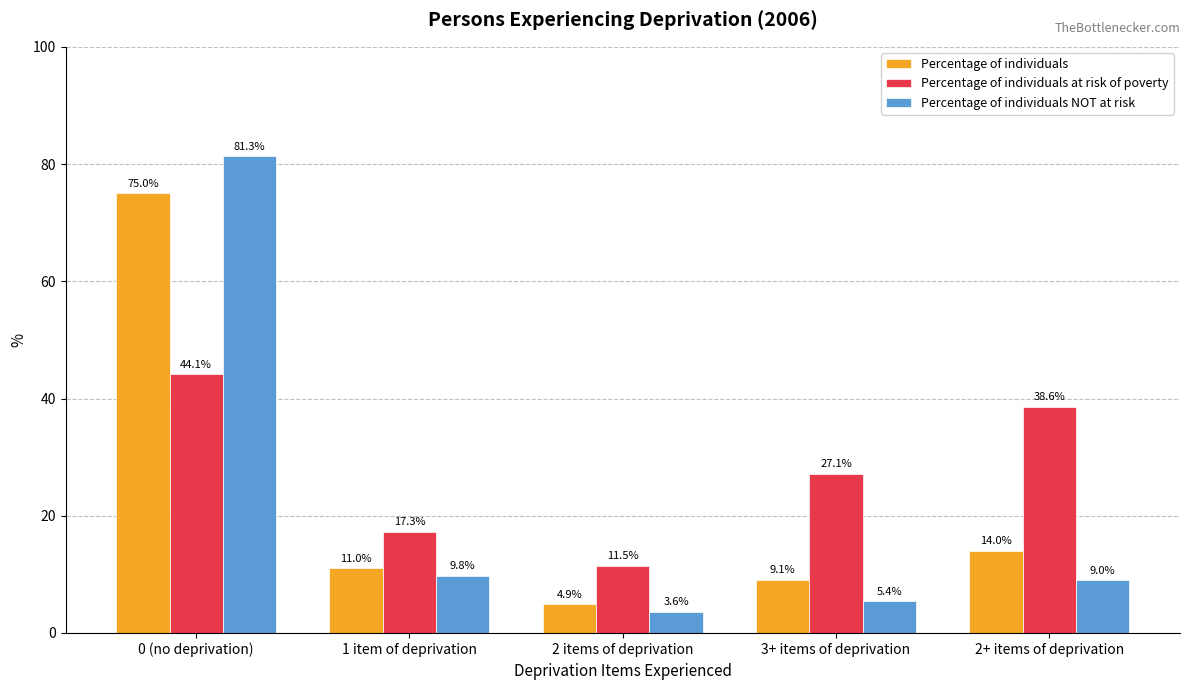

Count the number of categories in the chart.

5